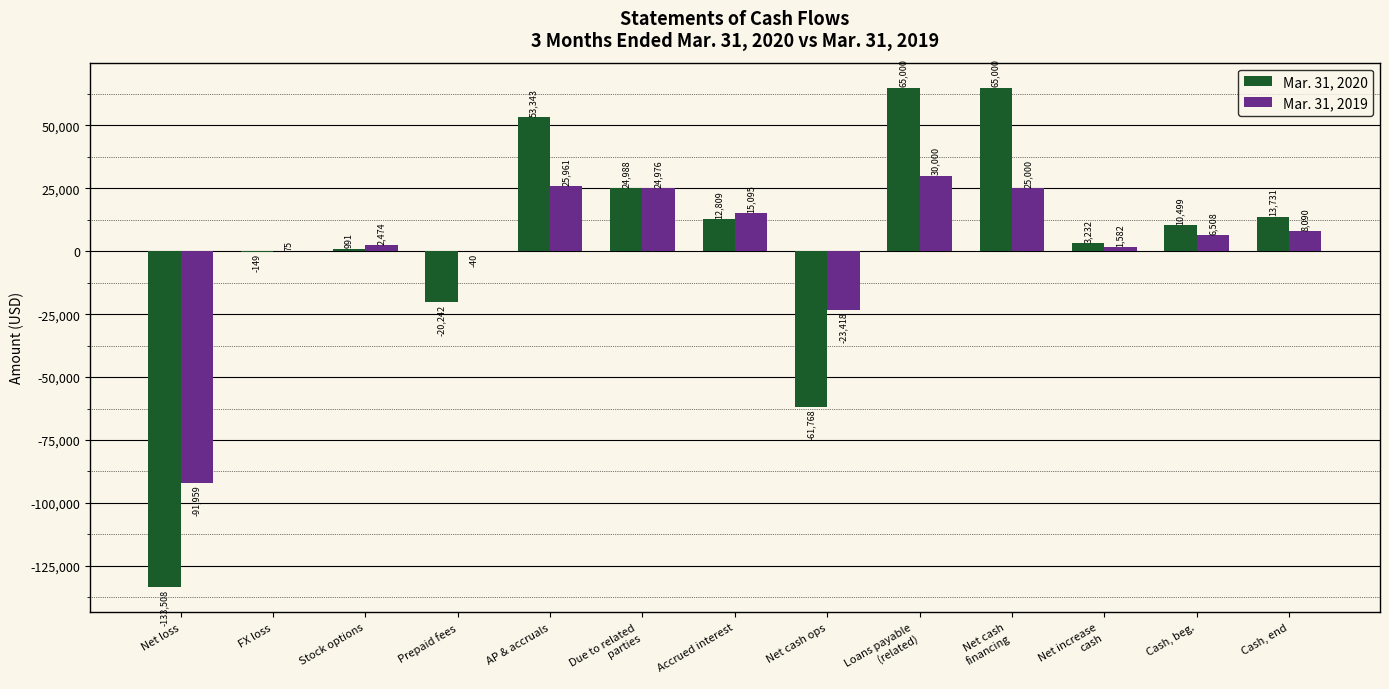

At which category is the sum across all series the highest?

Loans payable
(related)